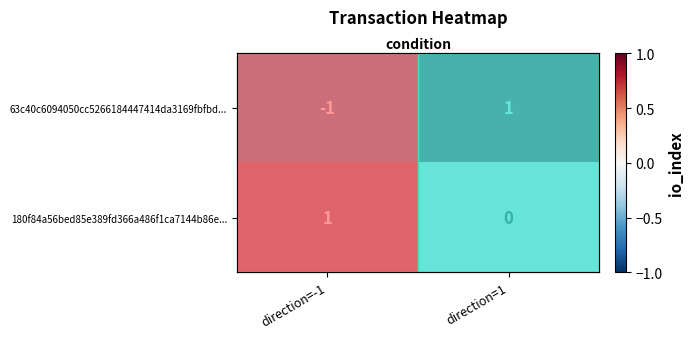

List the series in order of their peak value, lowest first.

63c40c6094050cc5266184447414da3169fbfbd..., 180f84a56bed85e389fd366a486f1ca7144b86e...